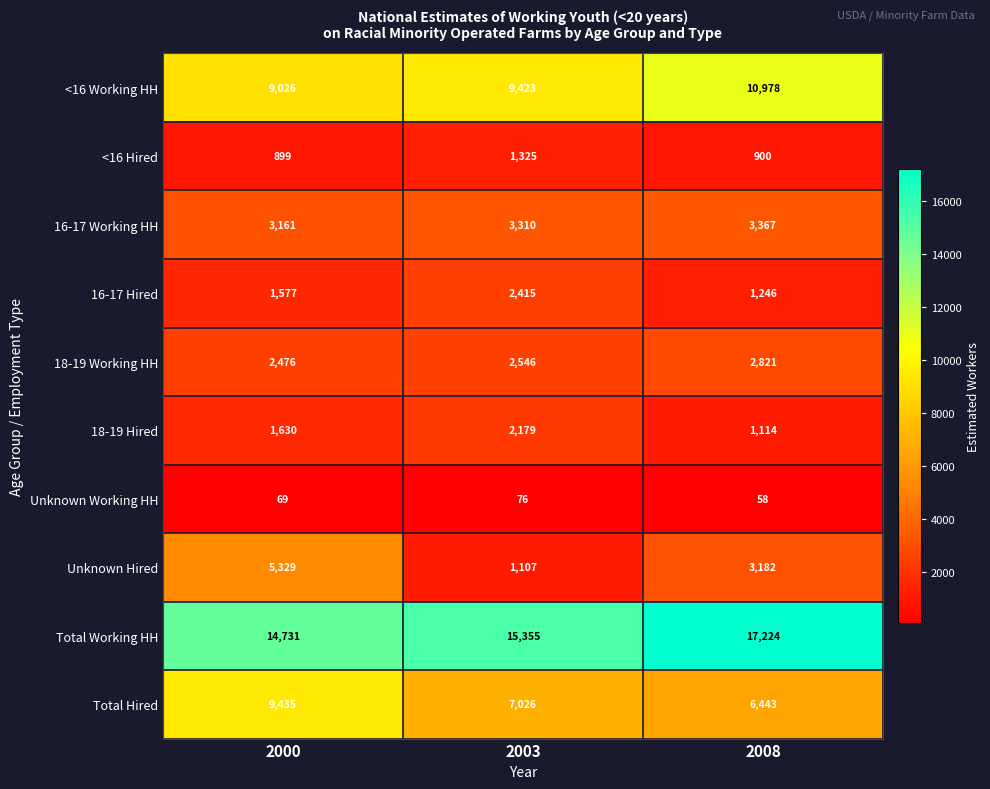

Reading right to left, extract all data points from this chart.

<16 Working HH: 2008=10978	2003=9423	2000=9026
<16 Hired: 2008=900	2003=1325	2000=899
16-17 Working HH: 2008=3367	2003=3310	2000=3161
16-17 Hired: 2008=1246	2003=2415	2000=1577
18-19 Working HH: 2008=2821	2003=2546	2000=2476
18-19 Hired: 2008=1114	2003=2179	2000=1630
Unknown Working HH: 2008=58	2003=76	2000=69
Unknown Hired: 2008=3182	2003=1107	2000=5329
Total Working HH: 2008=17224	2003=15355	2000=14731
Total Hired: 2008=6443	2003=7026	2000=9435